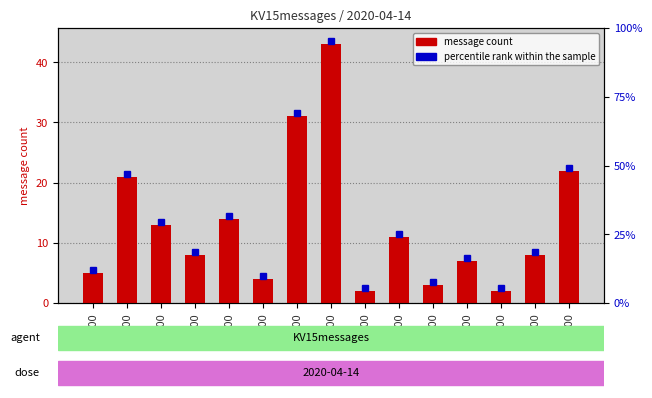

What is the ratio of the value at 16:00 to the value at 06:00?

0.2